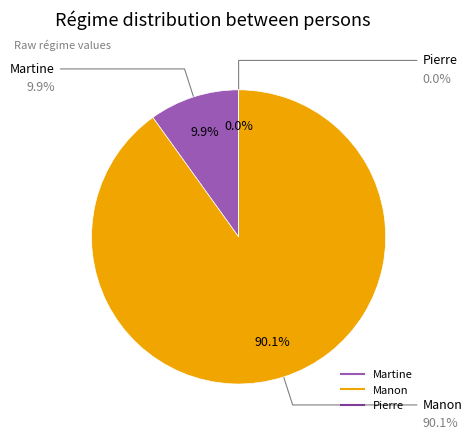

What is the ratio of the value at Manon to the value at Pierre?

90910.1